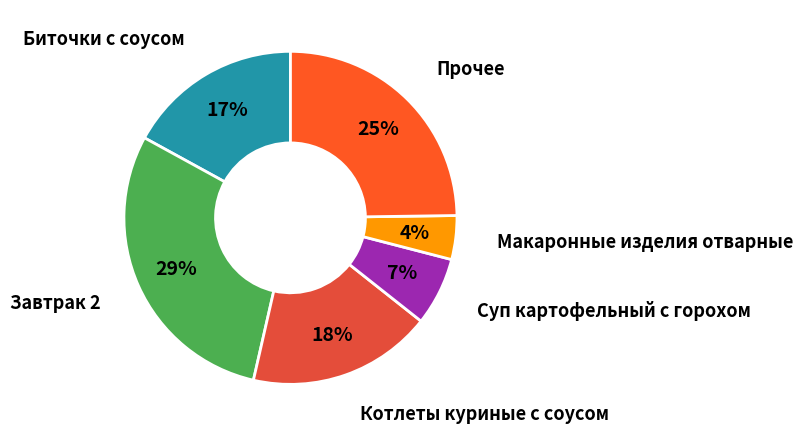

How many slices are in this pie chart?

6